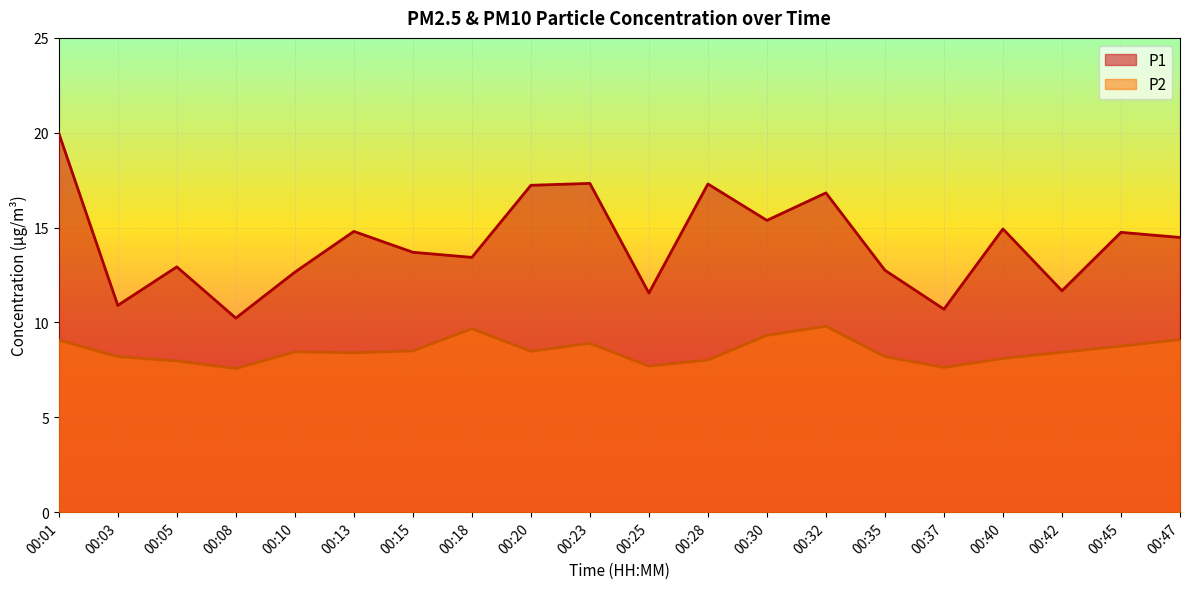

What is the minimum value shown in the chart?

7.6